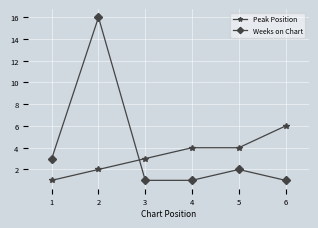

Reading left to right, transcribe all the data shown in this chart.

Peak Position: 1	2	3	4	4	6
Weeks on Chart: 3	16	1	1	2	1